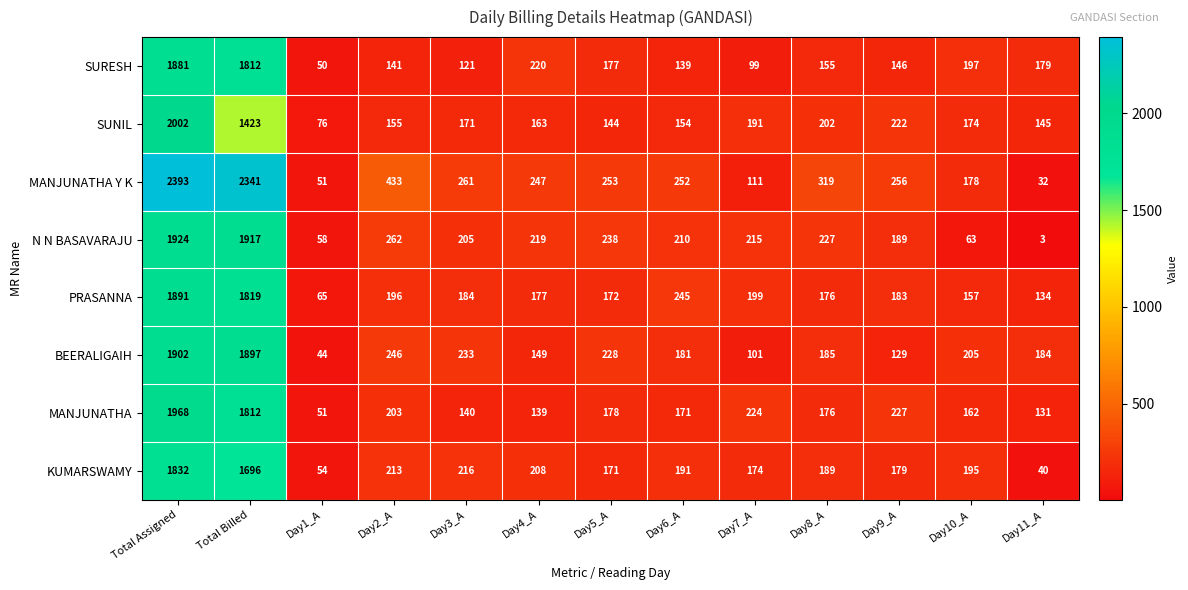

Which series has the largest range (max minus min)?

MANJUNATHA Y K